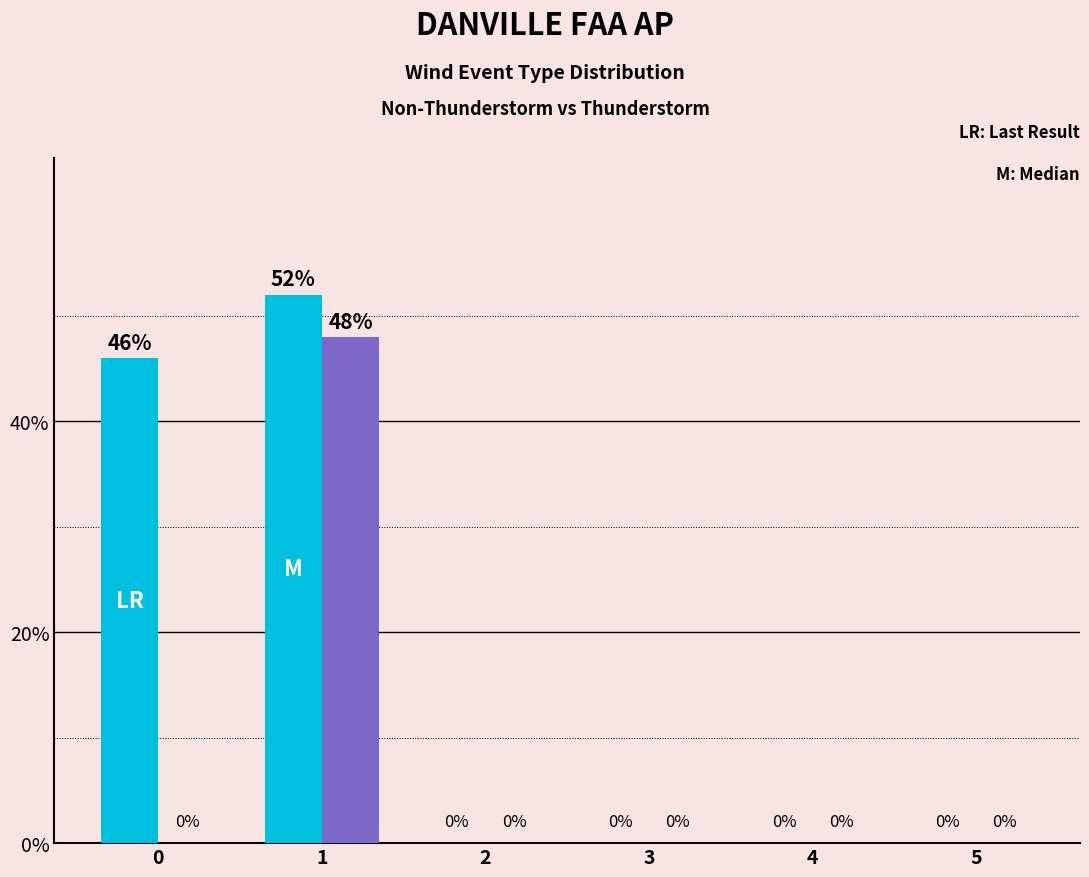

What is the greatest value displayed?

52